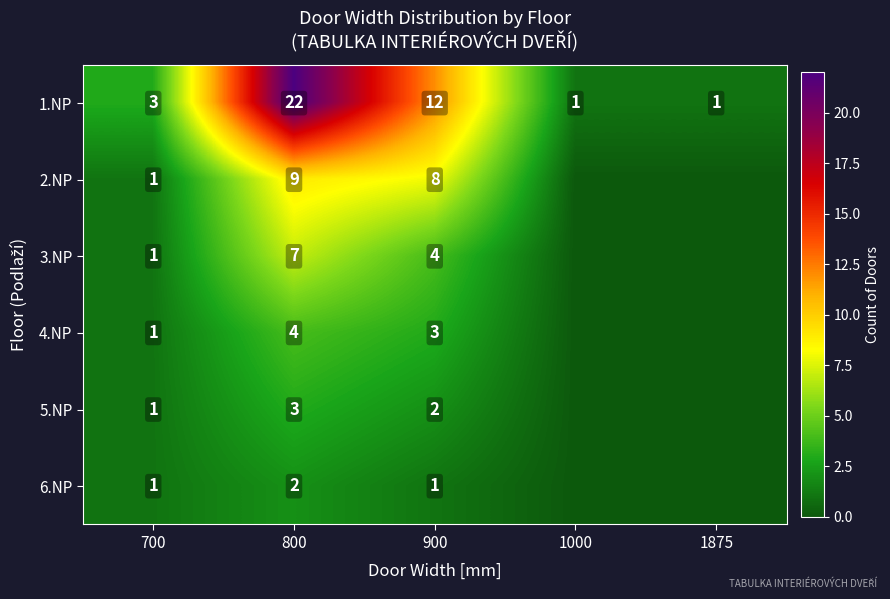

What is the sum of the 1.NP values at 700 and 800?

25